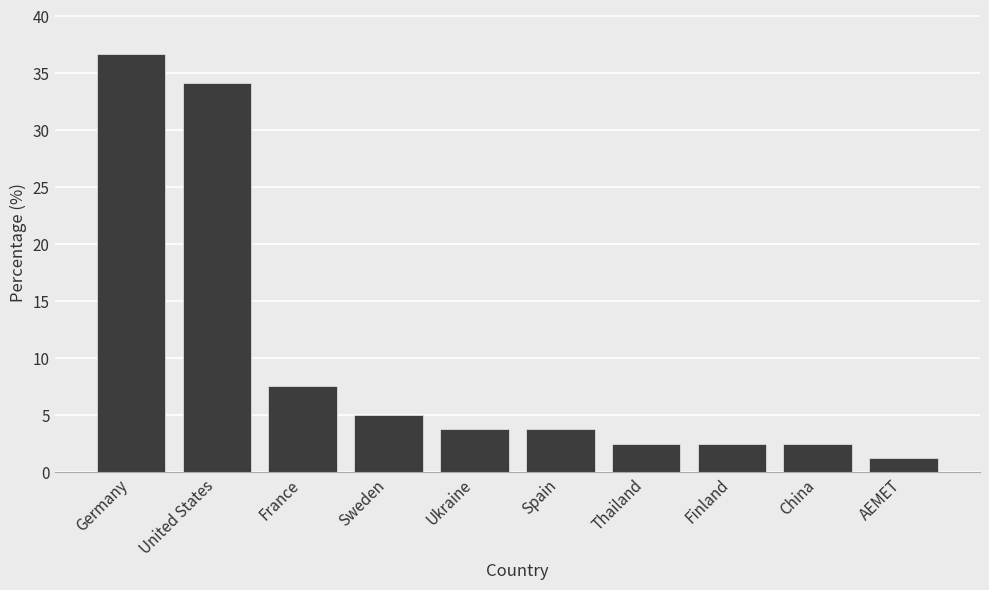

Count the number of values greater than 3.

6